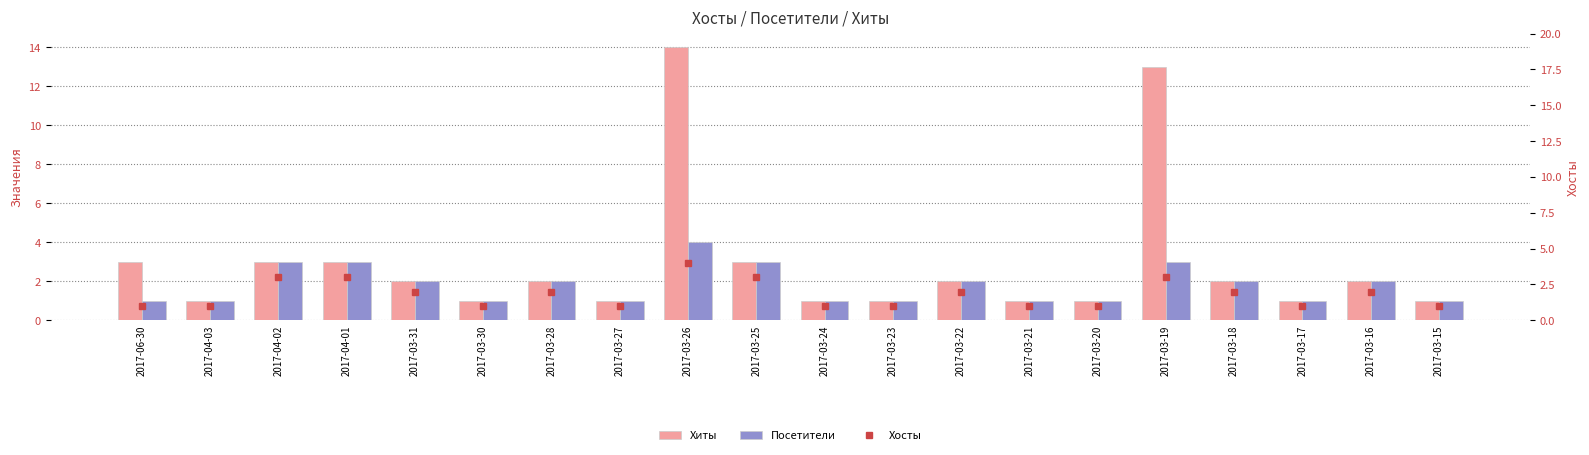

At which label does Хиты reach its peak?

2017-03-26